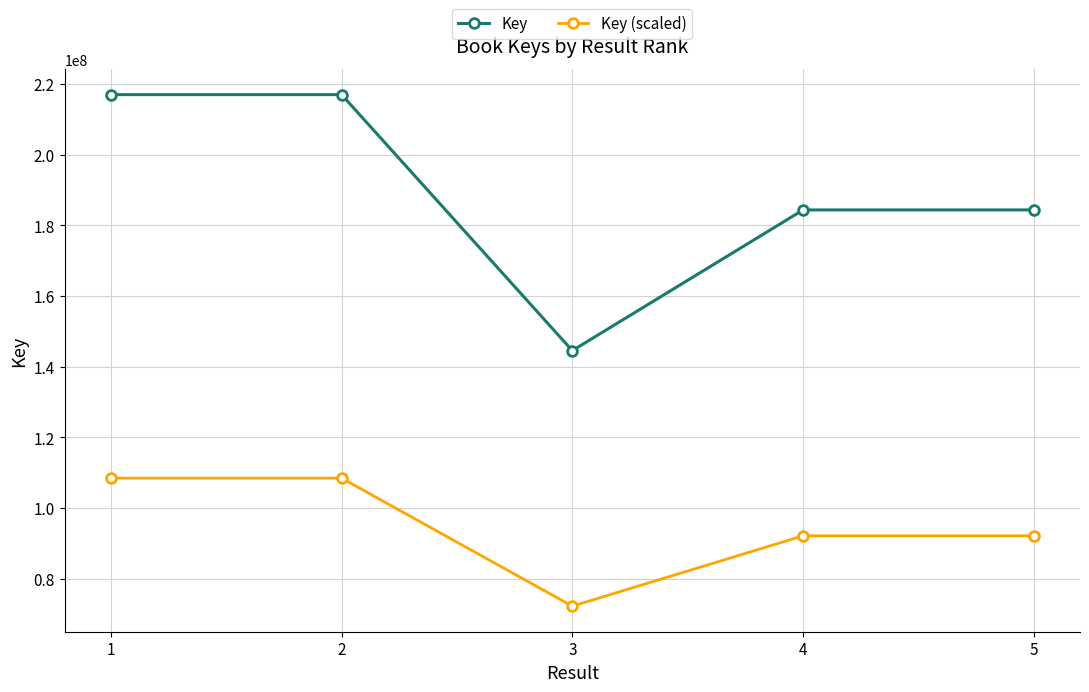

What is the difference between the highest and lowest values at 2?

108471956.5